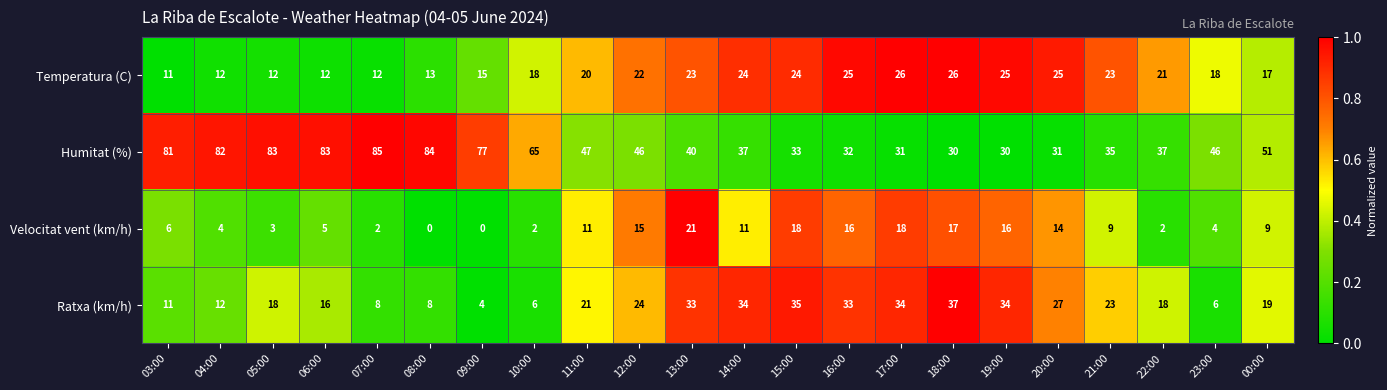

Where does the Velocitat vent (km/h) series first go above 9?

11:00